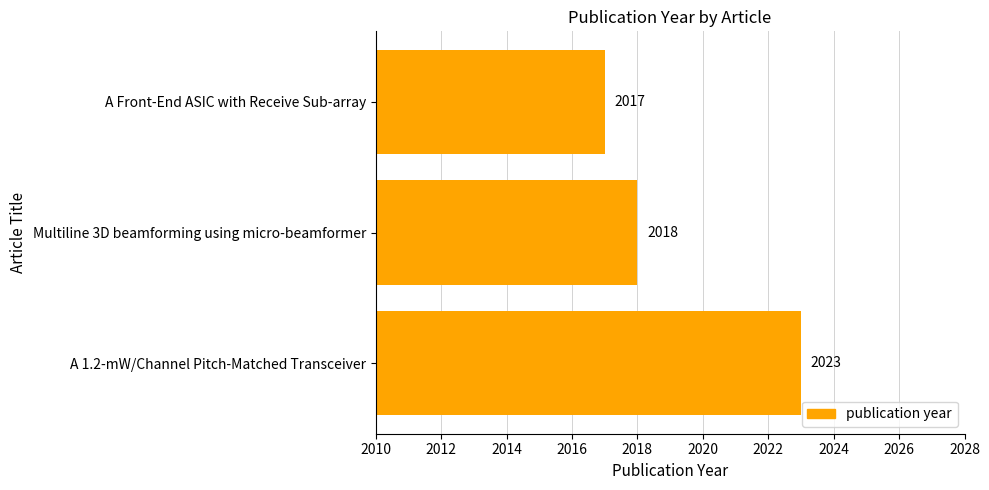

What is the change in value from A 1.2-mW/Channel Pitch-Matched Transceiver to A Front-End ASIC with Receive Sub-array?

-6